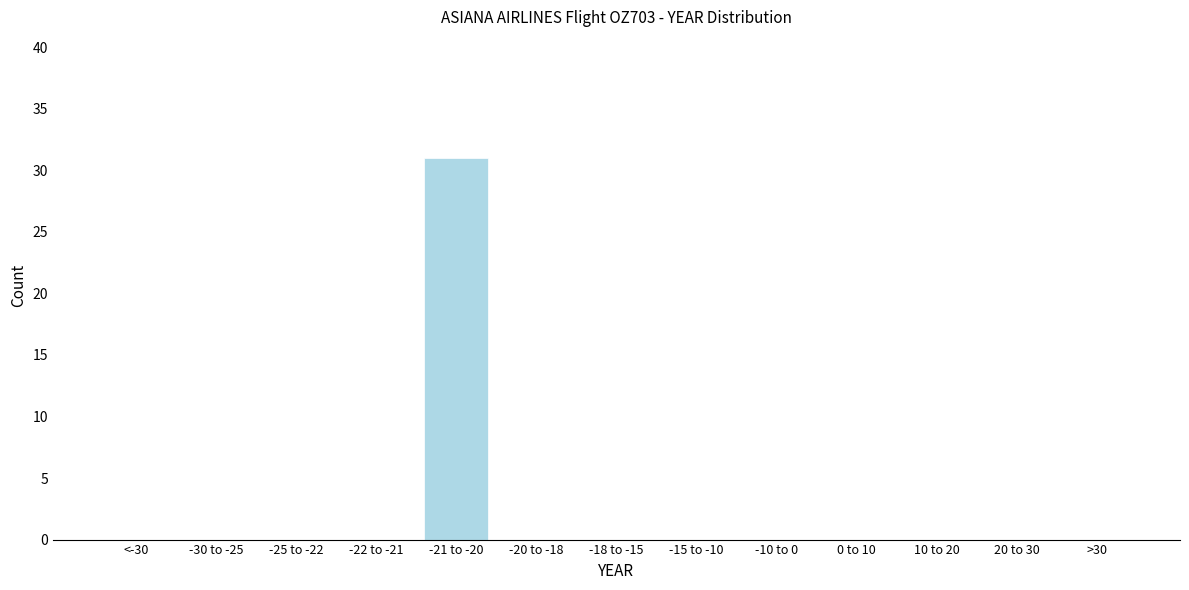

Reading left to right, list all the values displayed in this chart.

<-30=0	-30 to -25=0	-25 to -22=0	-22 to -21=0	-21 to -20=31	-20 to -18=0	-18 to -15=0	-15 to -10=0	-10 to 0=0	0 to 10=0	10 to 20=0	20 to 30=0	>30=0